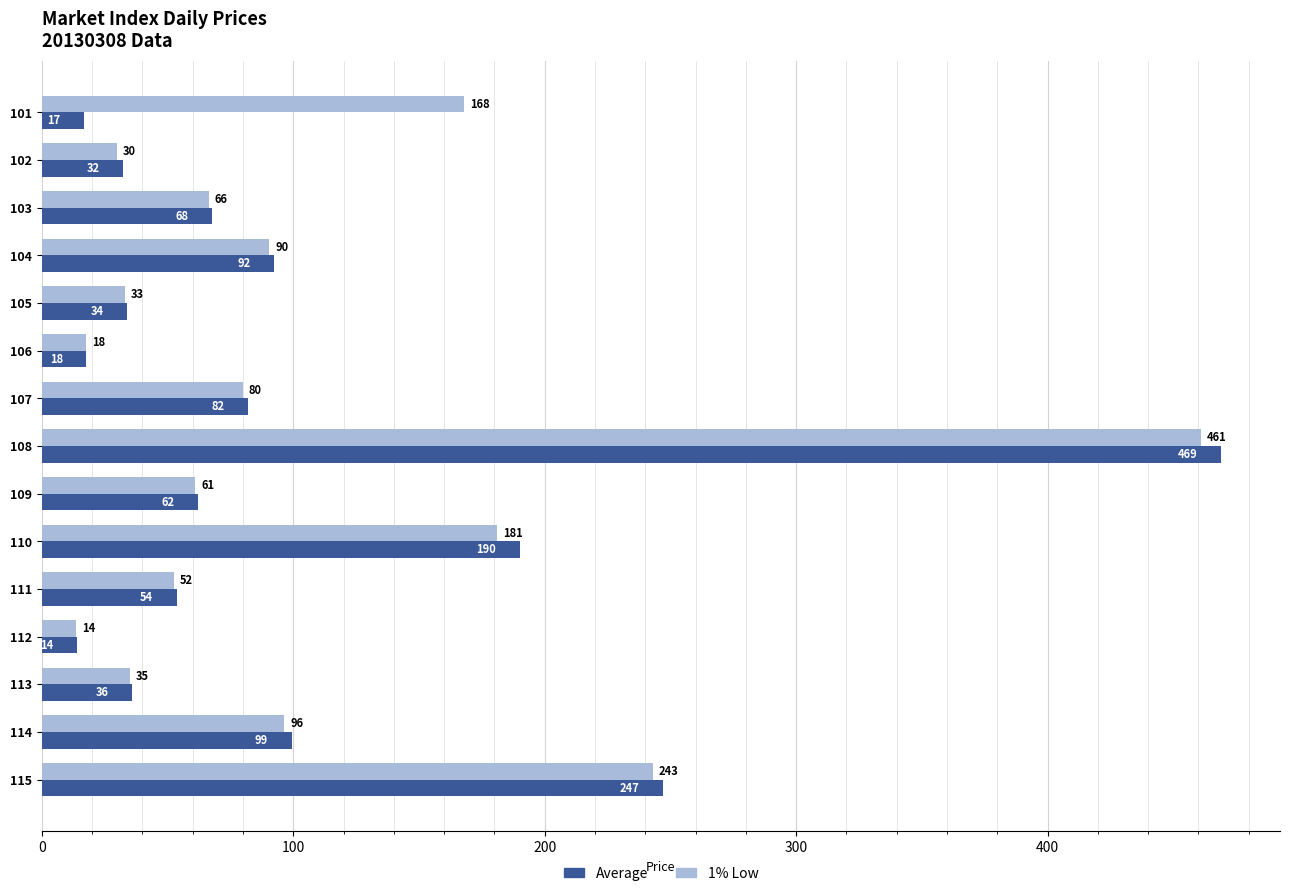

Which category has the highest value in the 1% Low series?

108